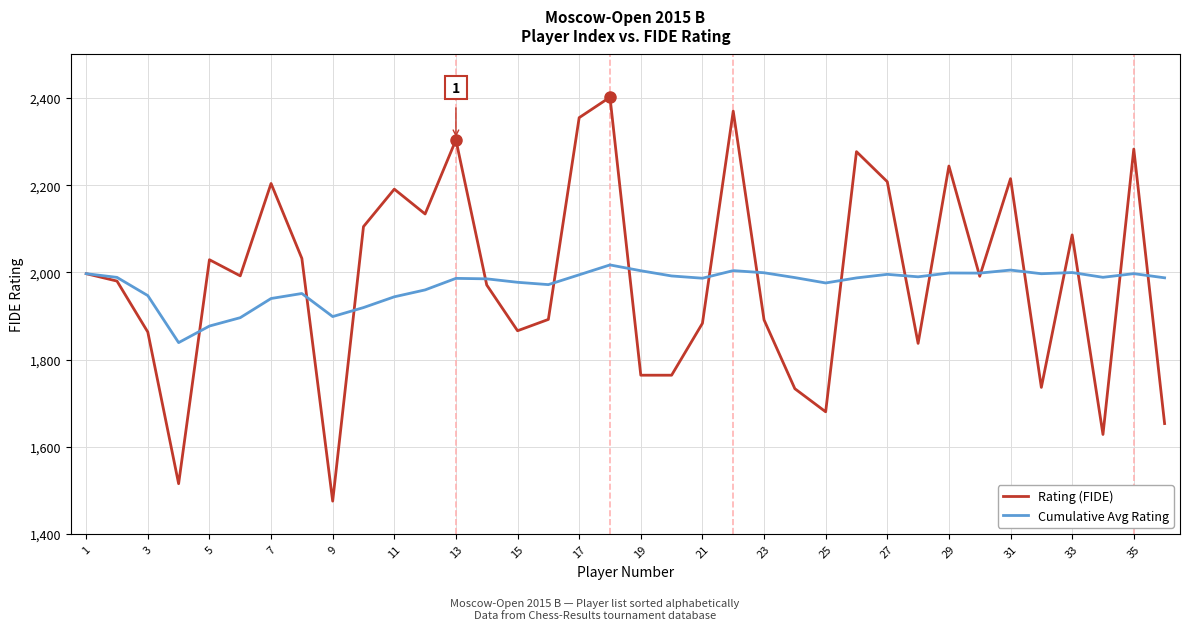

Which series has the largest range (max minus min)?

Rating (FIDE)